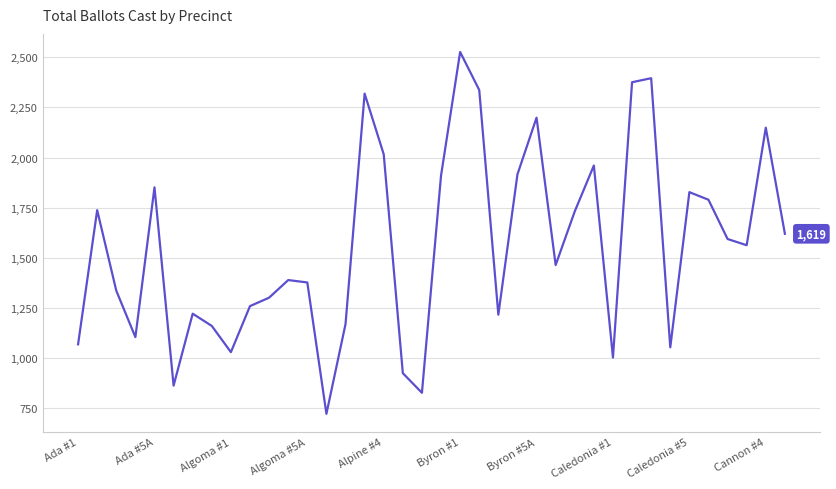

What is the smallest value displayed?

720